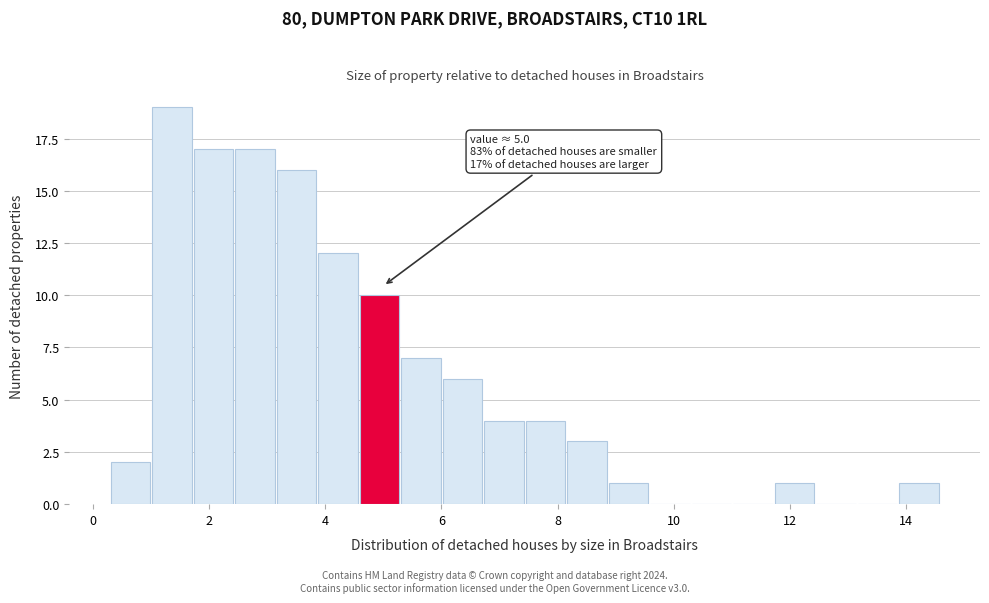

Read against the x-axis, roughly where is the centre of the tallest bar?

1.4